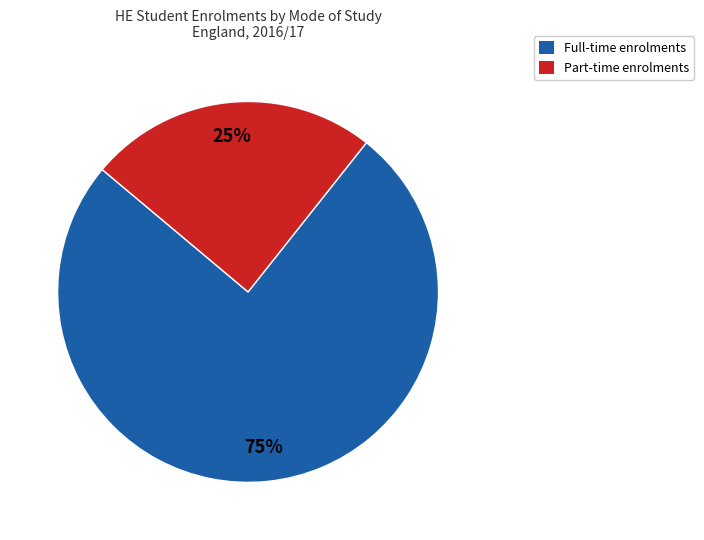

Is it true that Full-time enrolments is 75% of the pie?

True